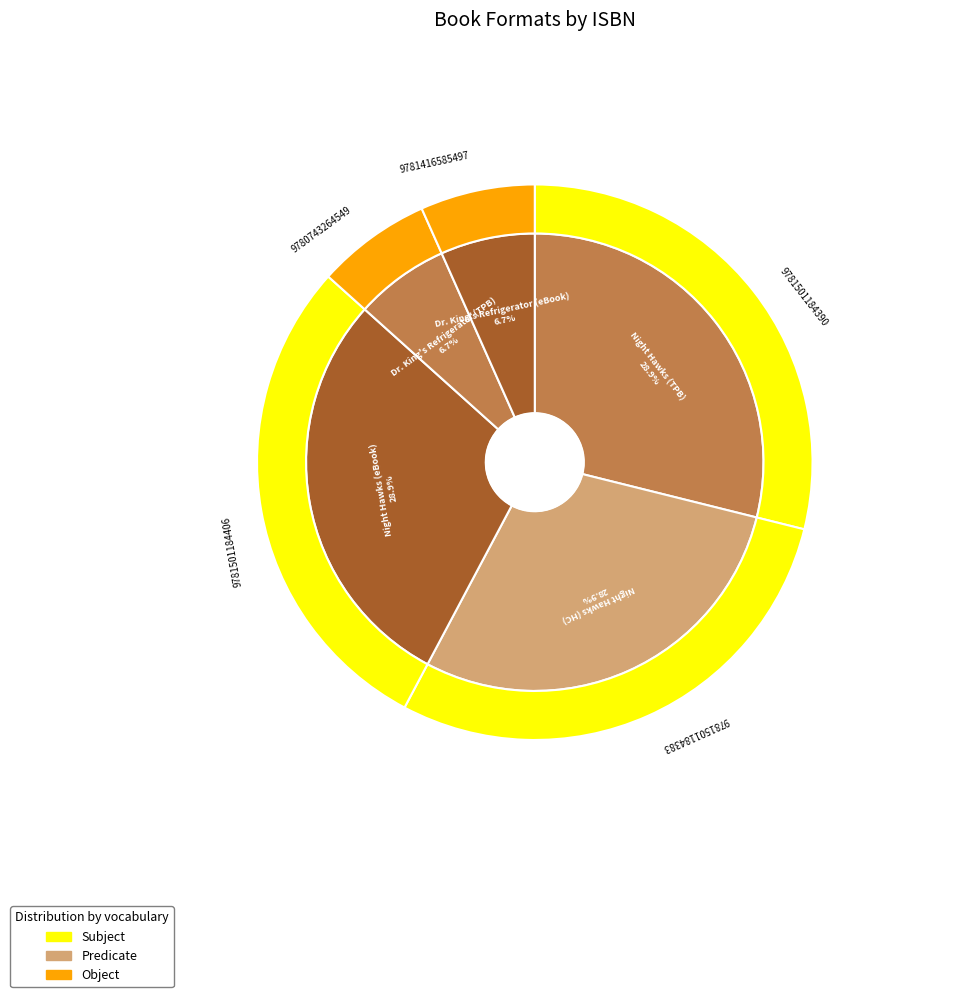

The 9781501184406 slice represents 15% of the pie. True or false?

False